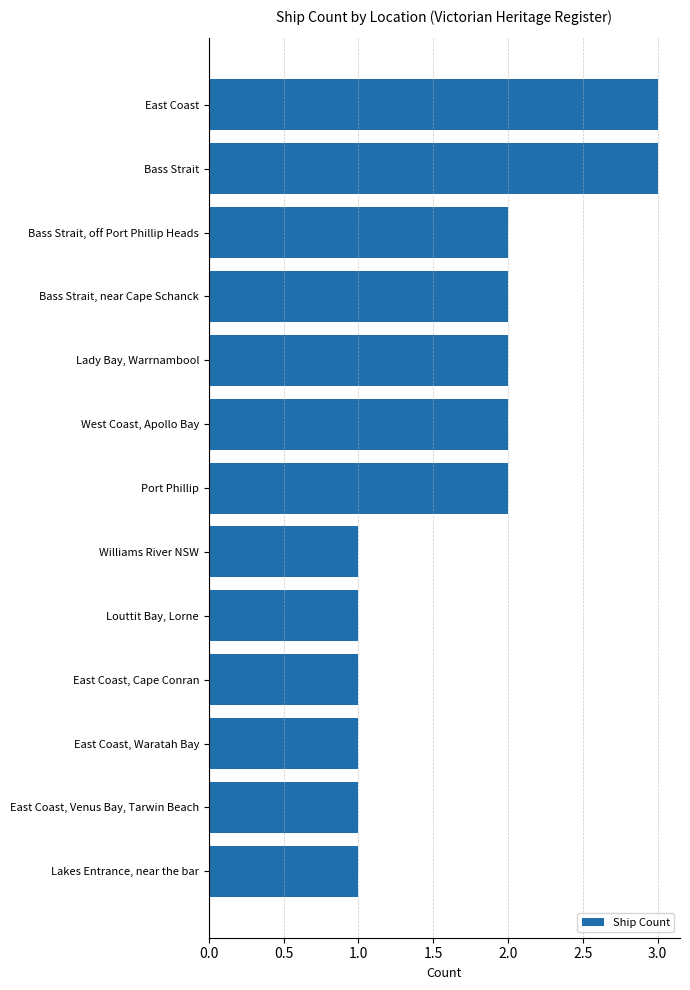

Count the values in the range 1 to 2.

11